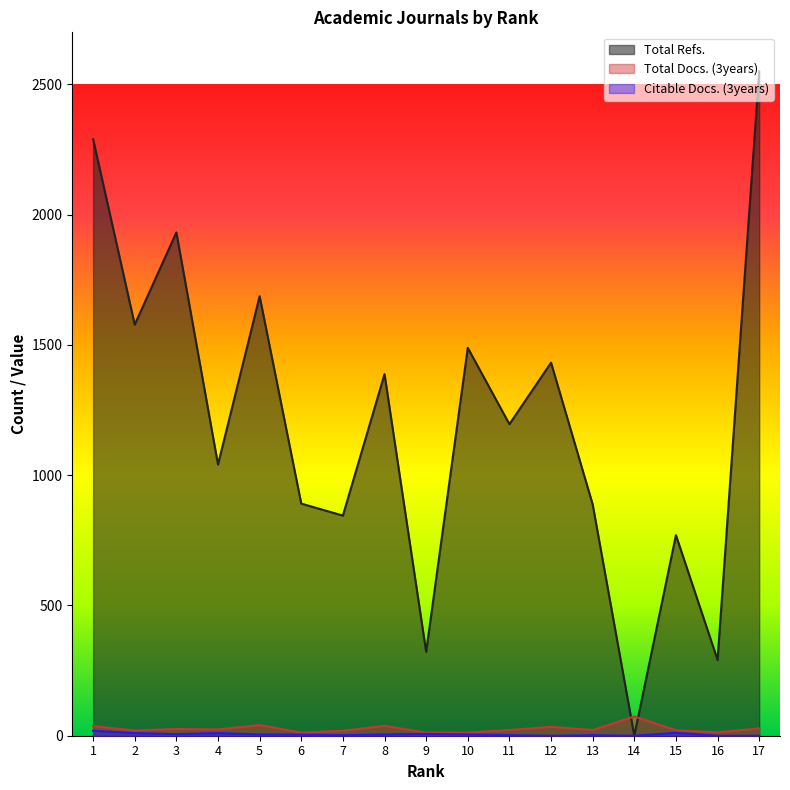

What value does the Citable Docs. (3years) series have at 3, to the nearest 10?

10